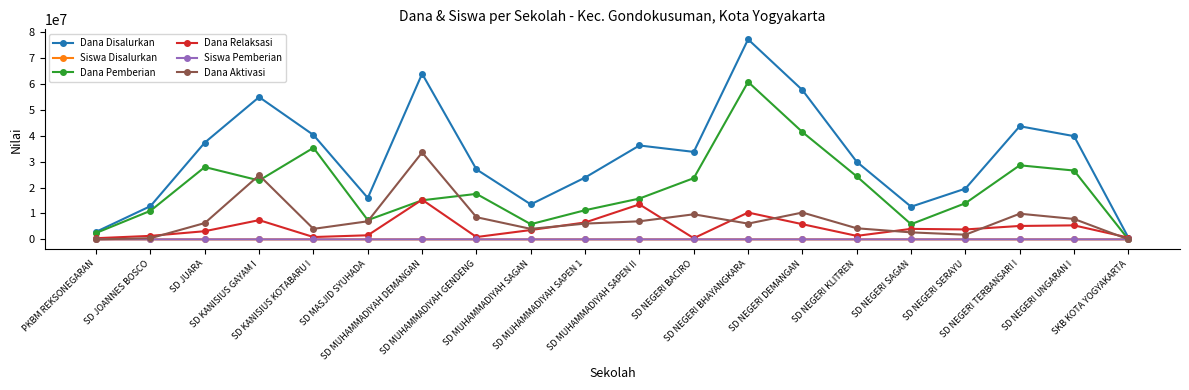

How many times do Siswa Disalurkan and Dana Aktivasi cross each other?

2